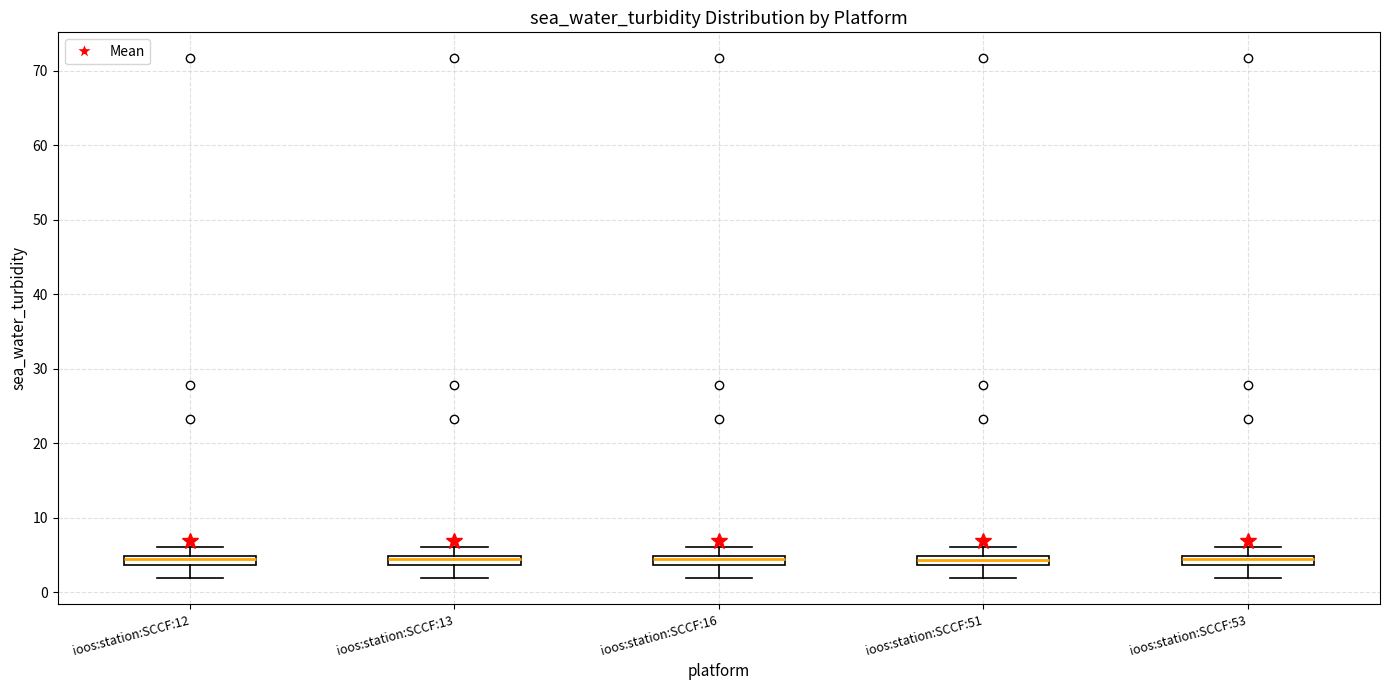

Where does the lower whisker of the box for ioos:station:SCCF:12 end on the y-axis? The values are not printed on the chart, so give them approximately, as read against the axis.

2